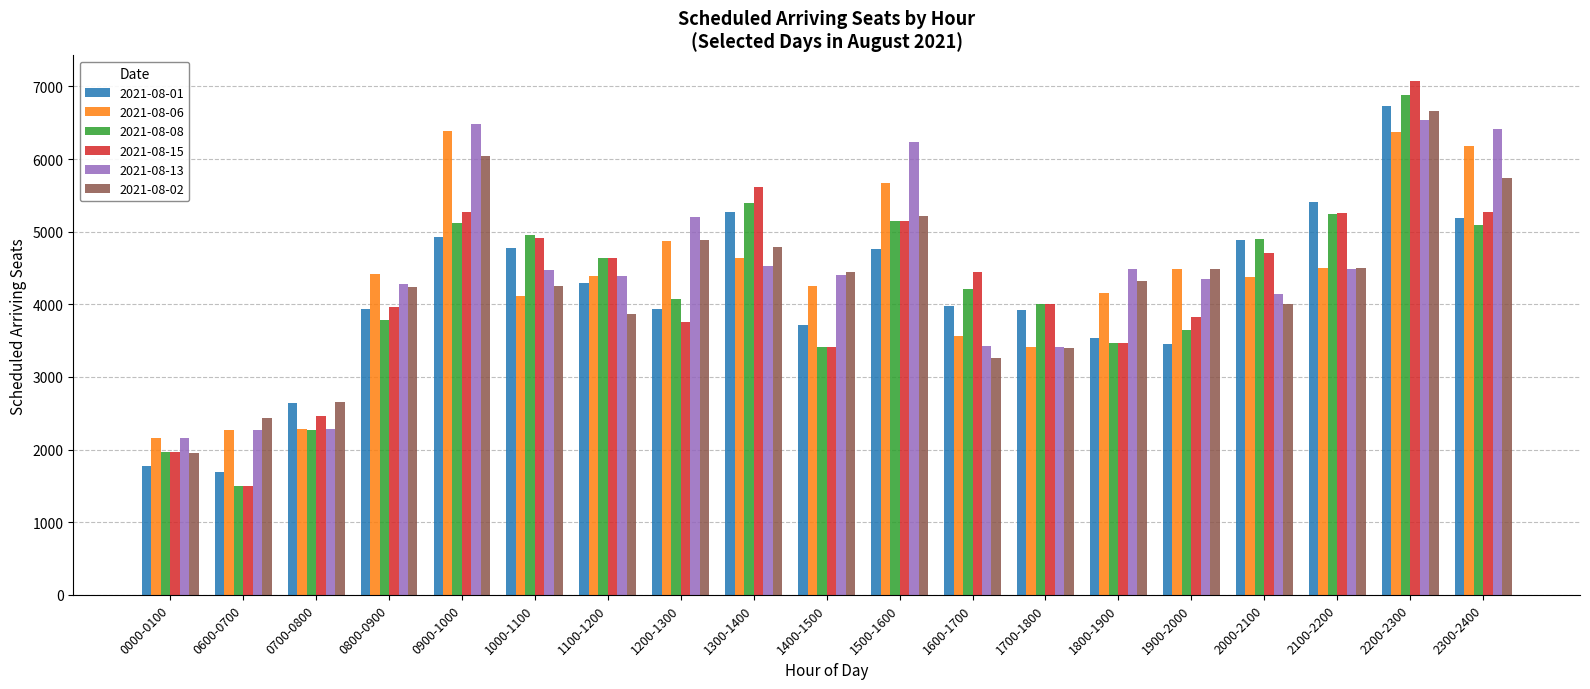

What is the sum of the 2021-08-15 values at 1300-1400 and 1400-1500?

9028